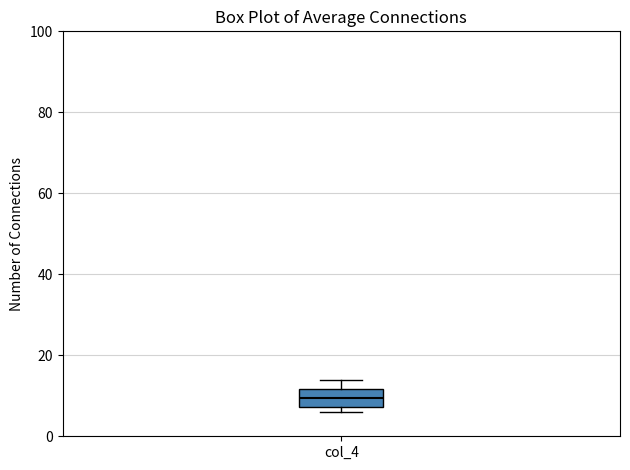

Read this box plot against the y-axis: the position of the median line, the range covered by the box, and the ends of both whiskers. The values are not printed on the chart, so give them approximately, as read against the axis.

median 10, box 8 to 12, whiskers 6 to 14